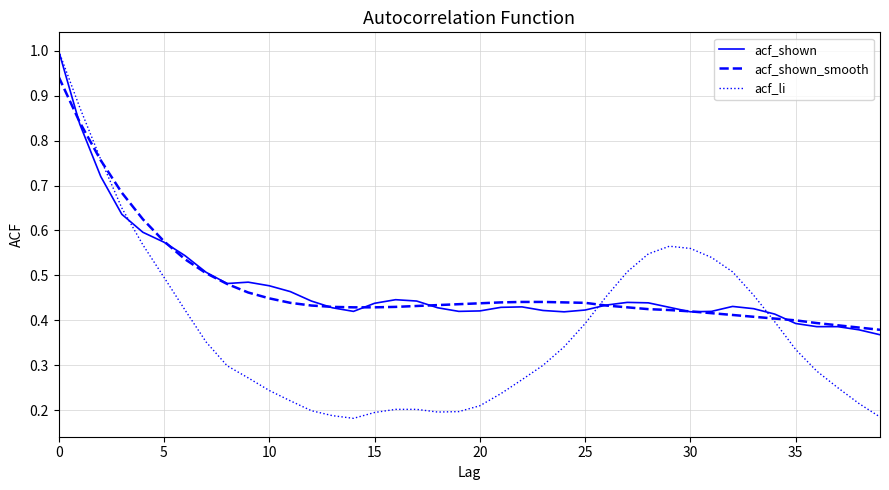

What is the sum of all acf_shown values?

19.1